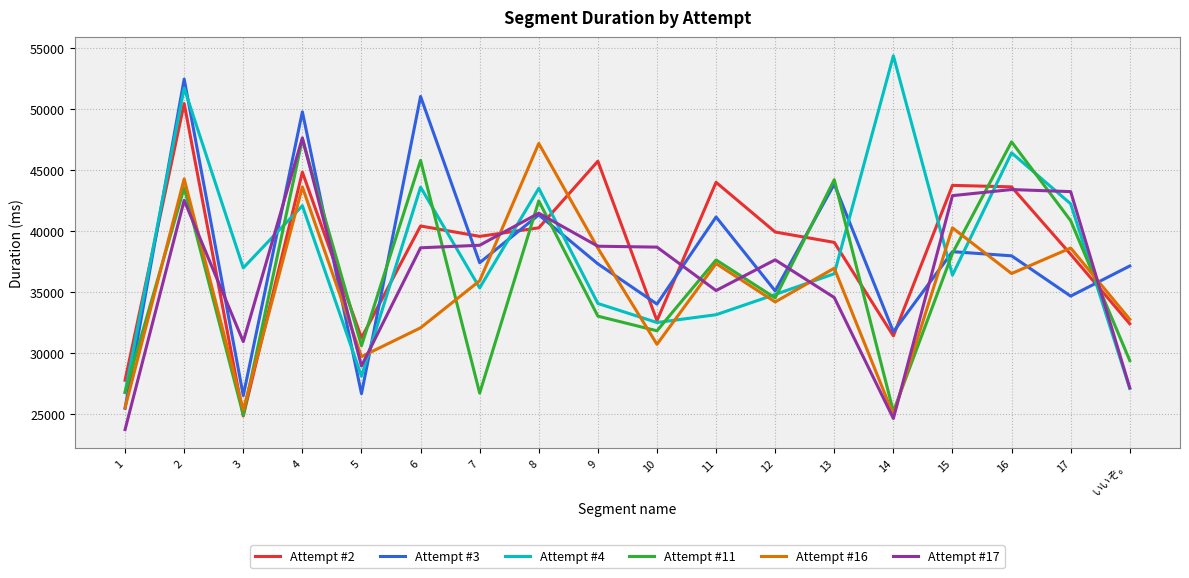

Between 1 and 10, which series saw the biggest shift?

Attempt #17